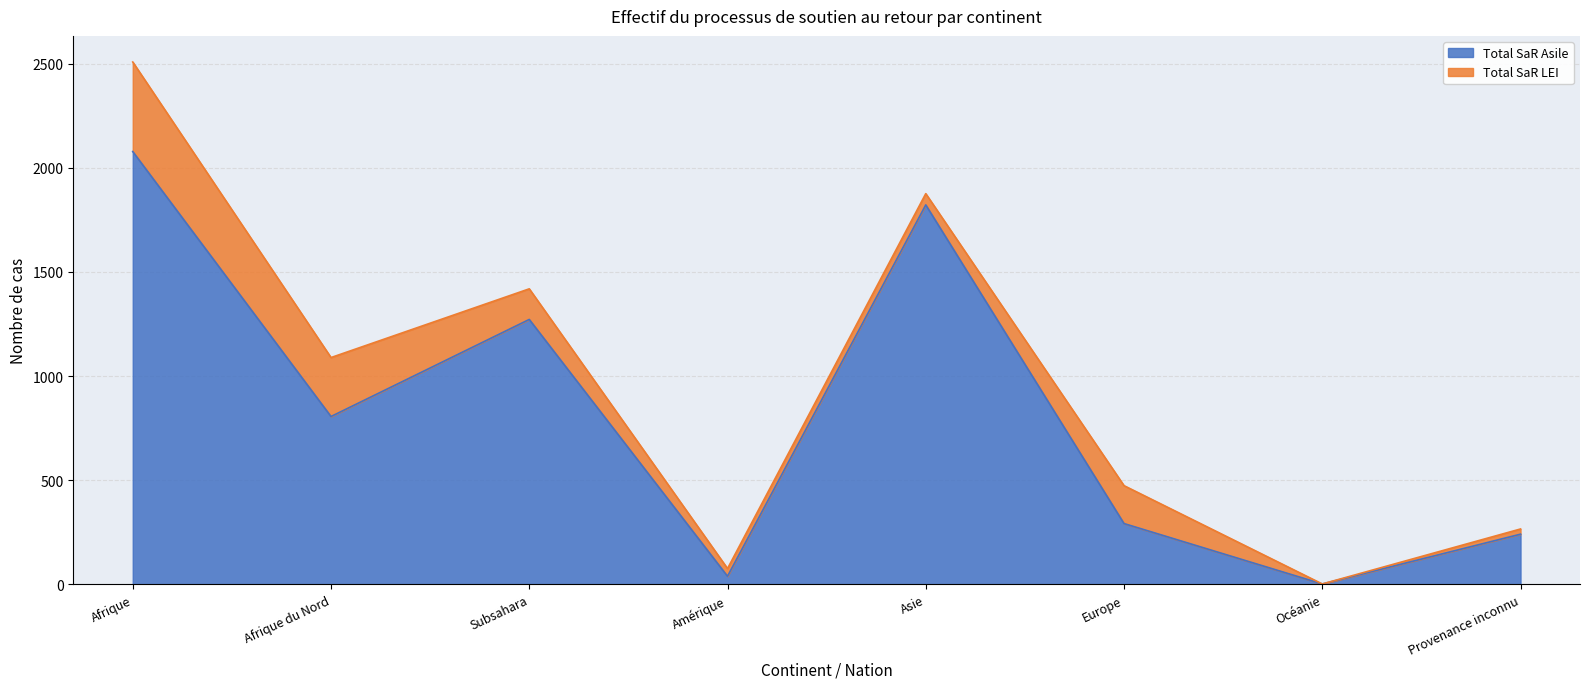

Reading right to left, list all the values displayed in this chart.

Provenance inconnu=241	Océanie=2	Europe=292	Asie=1822	Amérique=39	Subsahara=1272	Afrique du Nord=806	Afrique=2078